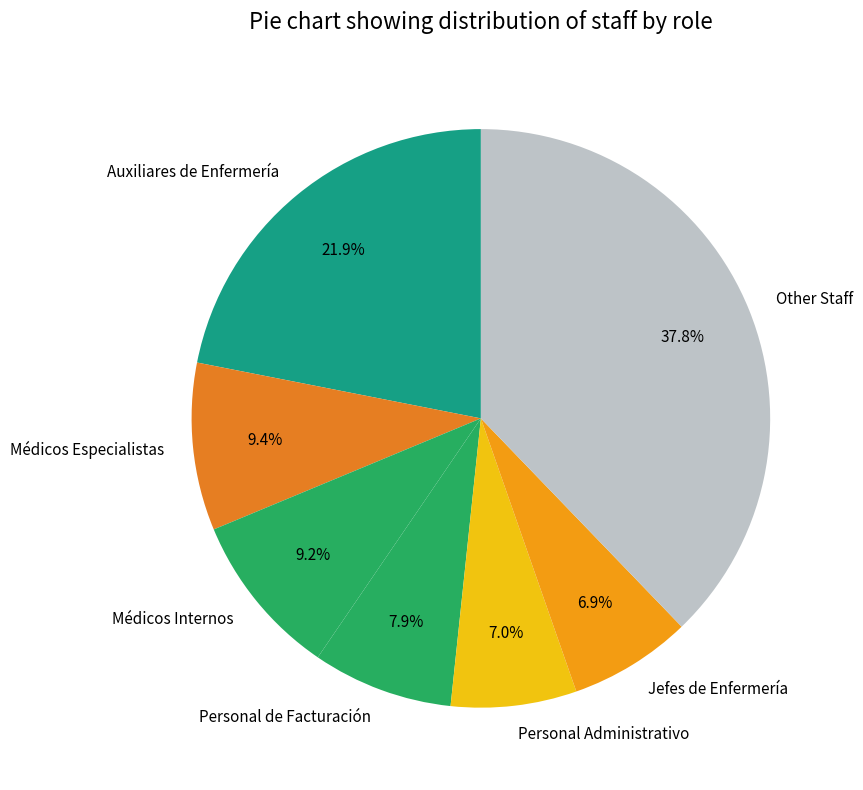

What is the ratio of the value at Personal Administrativo to the value at Jefes de Enfermería?

1.0